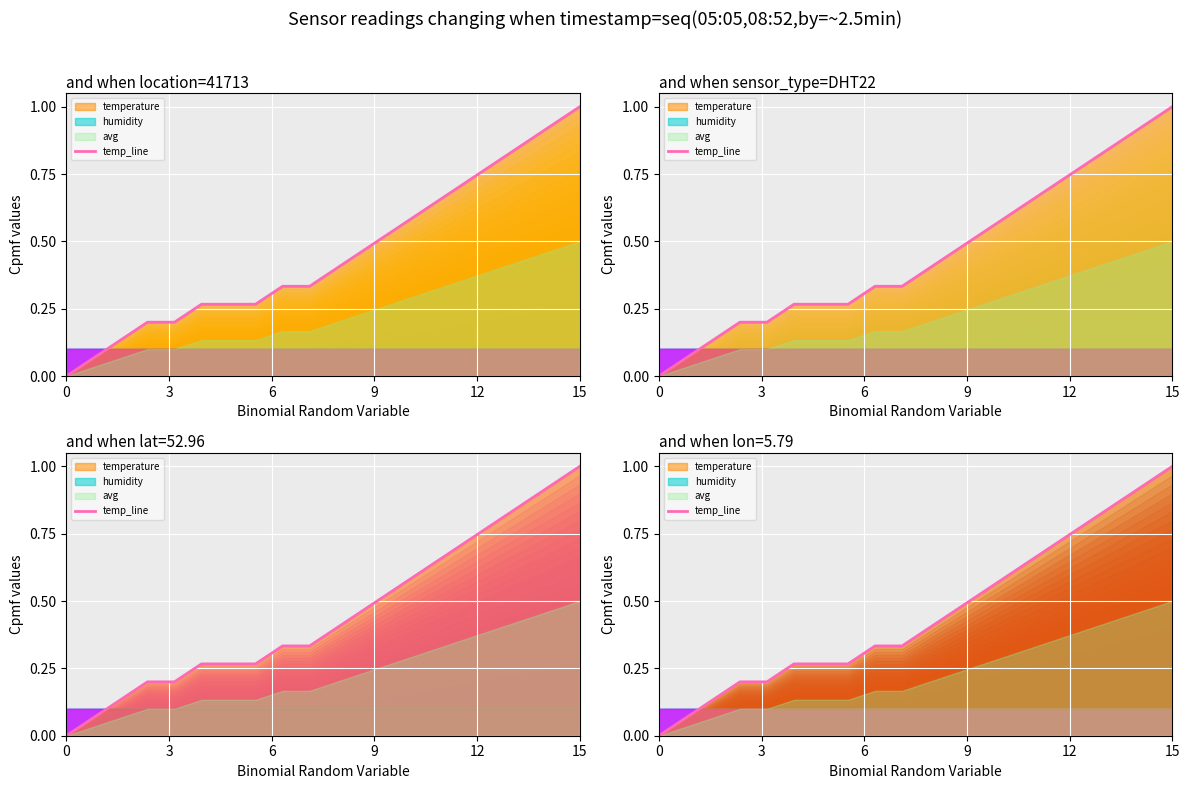

Reading left to right, what are all the values shown in this chart?

0.0	0.1	0.1	0.2	0.2	0.3	0.3	0.3	0.3	0.3	0.4	0.5	0.5	0.6	0.7	0.7	0.8	0.9	0.9	1.0